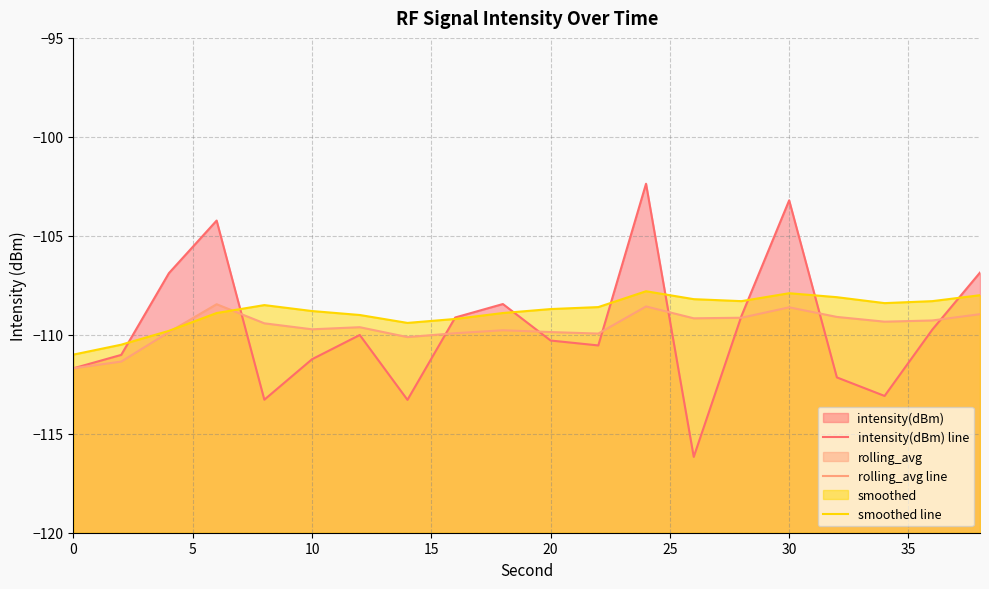

Between 30 and 15, which series saw the biggest shift?

intensity(dBm) line